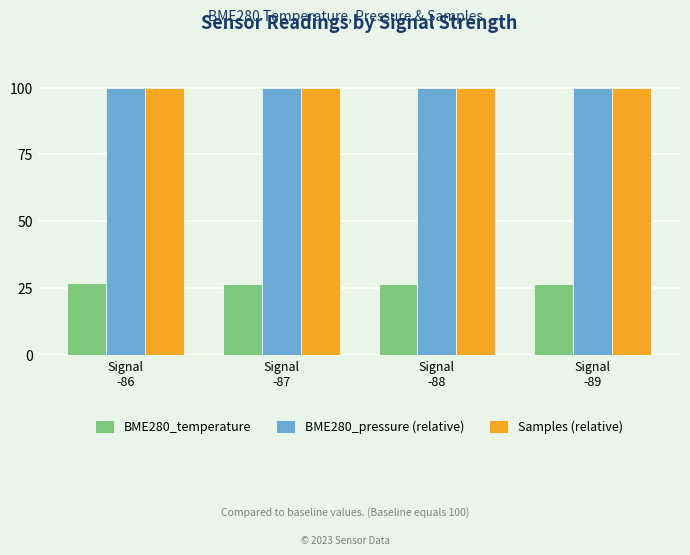

What is the maximum value for BME280_pressure (relative)?

100.0